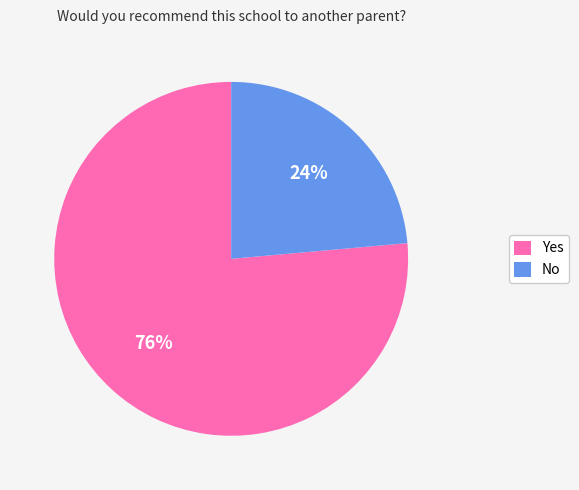

Which has a higher value, Yes or No?

Yes